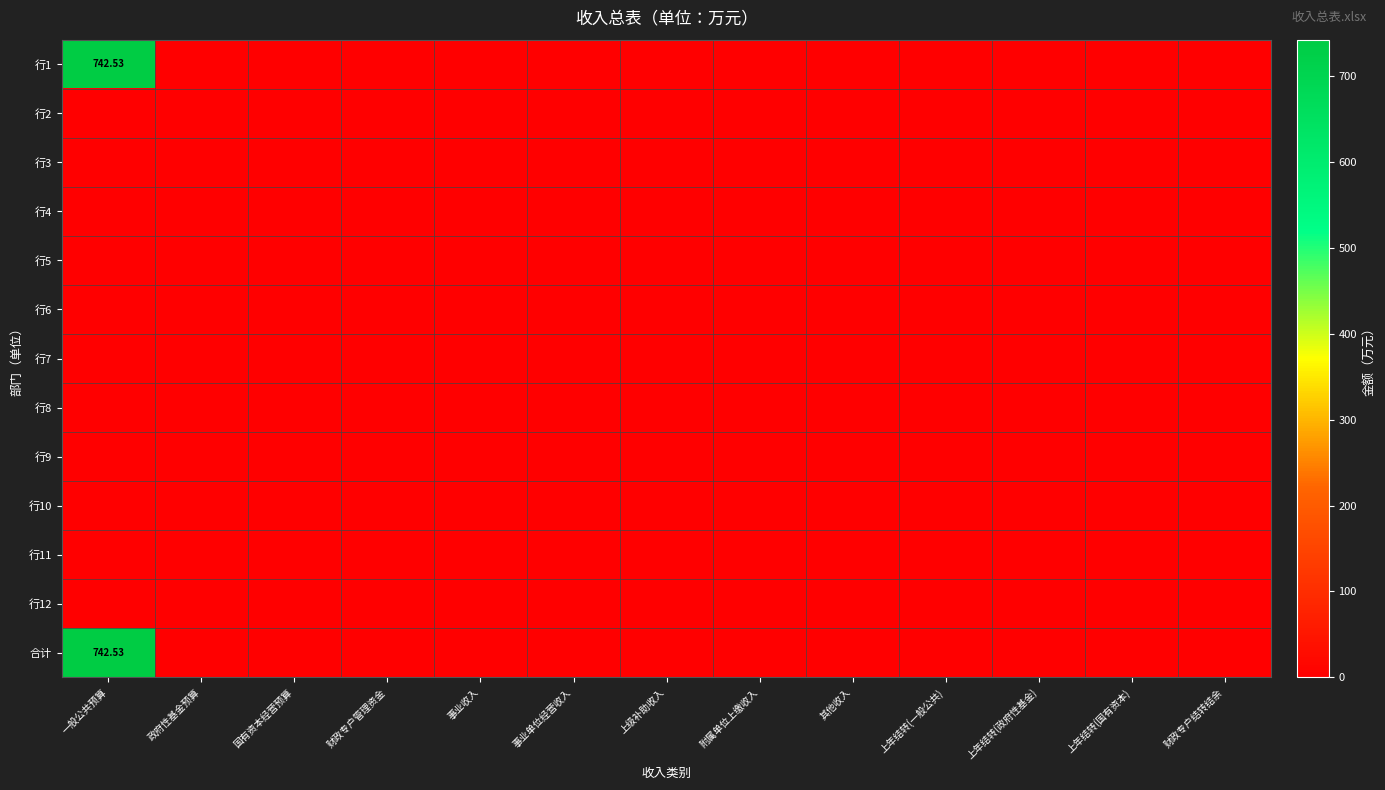

List the series in order of their peak value, lowest first.

行2, 行3, 行4, 行5, 行6, 行7, 行8, 行9, 行10, 行11, 行12, 行1, 合计